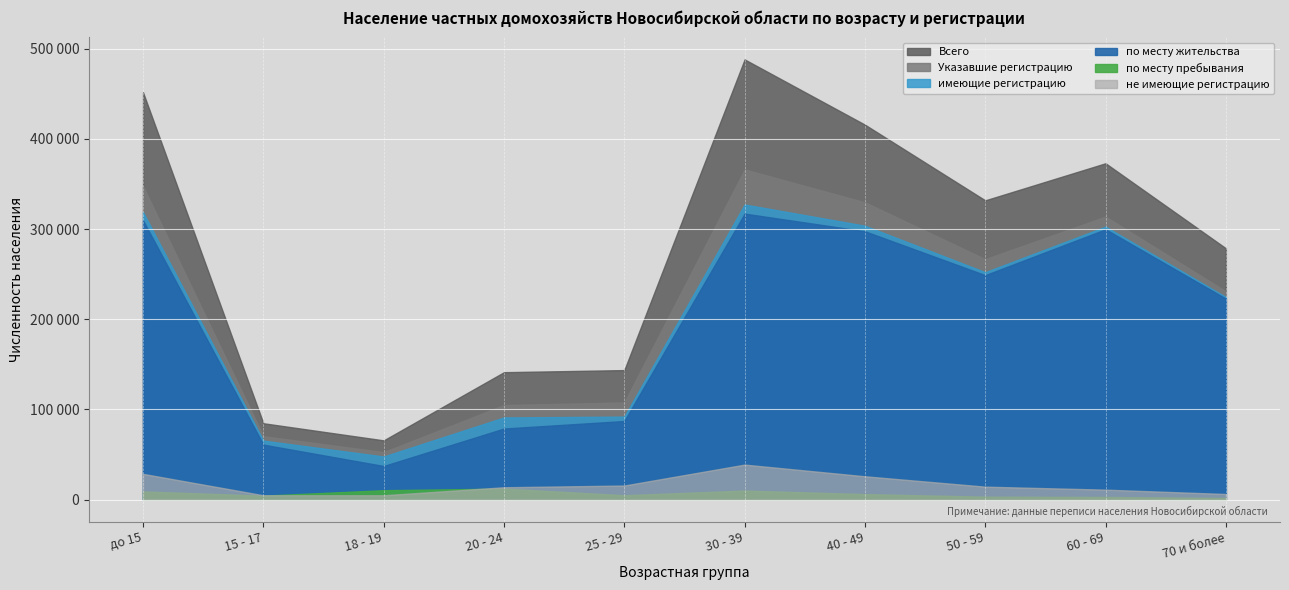

Reading left to right, transcribe all the data shown in this chart.

Всего: 451667	84758	65773	141373	143689	488180	415833	331917	373027	278771
Указавшие регистрацию: 347449	70417	52760	104963	107836	366212	329734	266711	313914	231037
имеющие регистрацию: 318828	65526	47877	91184	92132	327316	303776	252267	302788	224734
по месту жительства: 309708	61053	37361	78895	87227	317212	297623	248951	299825	222927
по месту пребывания: 9120	4473	10516	12289	4905	10104	6153	3316	2963	1807
не имеющие регистрацию: 28621	4891	4883	13779	15704	38896	25958	14444	11126	6303